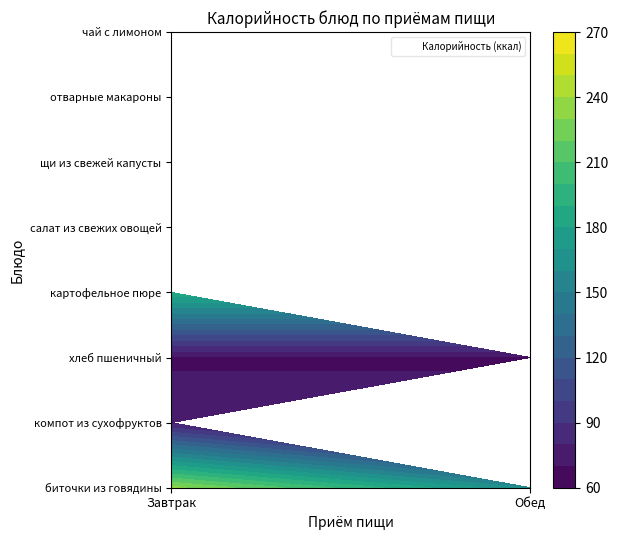

What is the spread (max minus min) of values at 1?

265